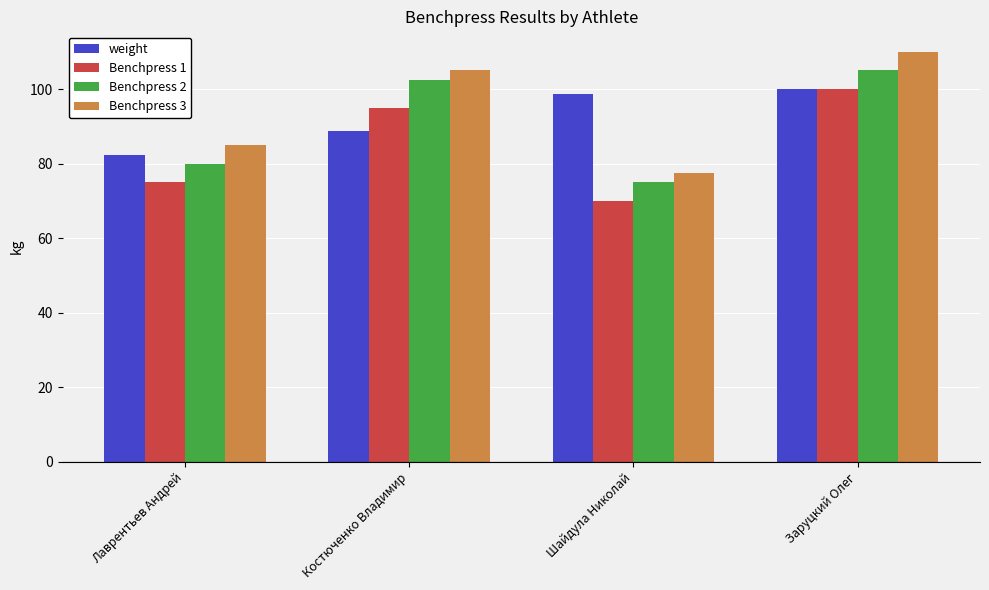

At which category does the chart reach its minimum across all series?

Шайдула Николай